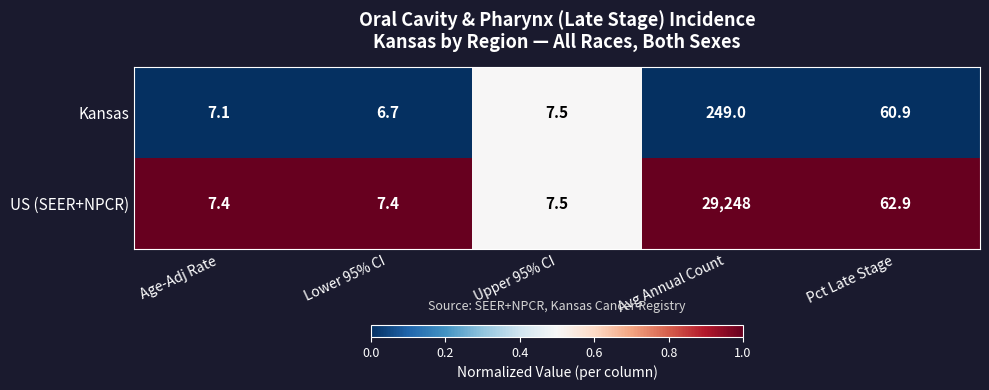

Which series changed the most between Age-Adj Rate and Avg Annual Count?

US (SEER+NPCR)